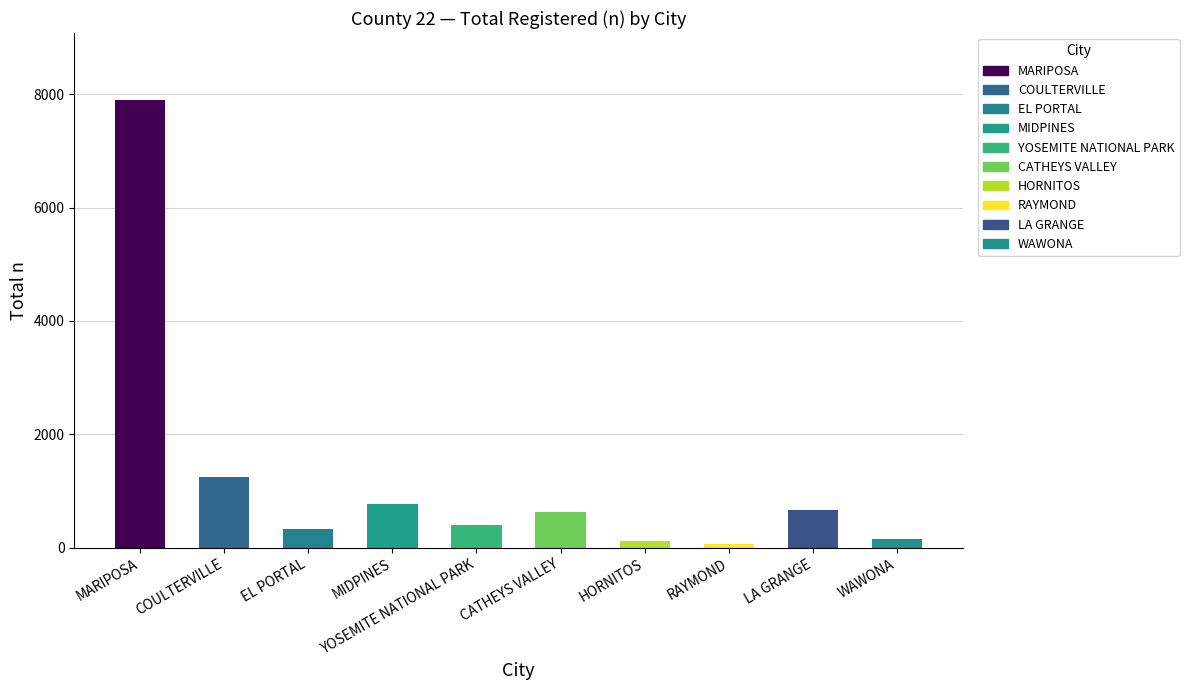

True or false: the data shows 7897 at MARIPOSA.

True